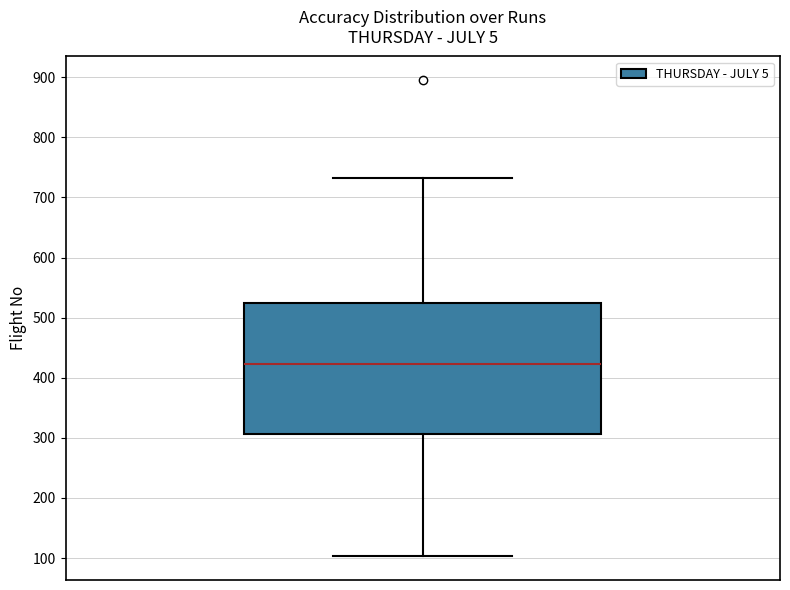

Read this box plot against the y-axis: the position of the median line, the range covered by the box, and the ends of both whiskers. The values are not printed on the chart, so give them approximately, as read against the axis.

median 420, box 310 to 530, whiskers 100 to 730